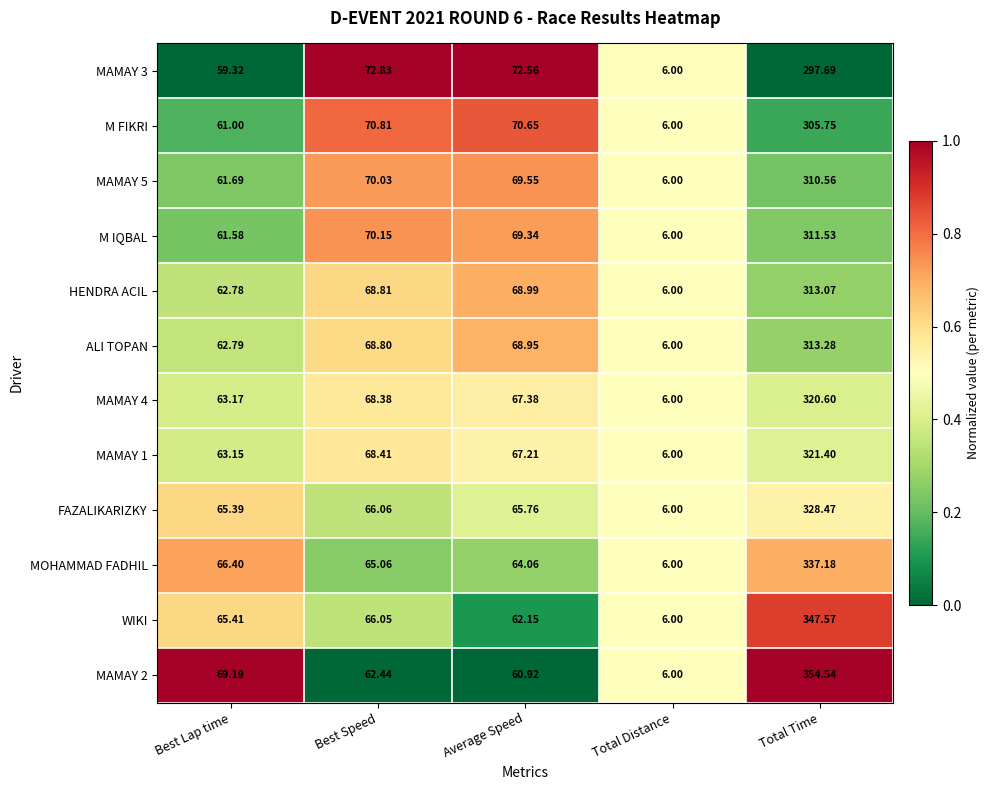

At which category is the sum across all series the highest?

Total Time